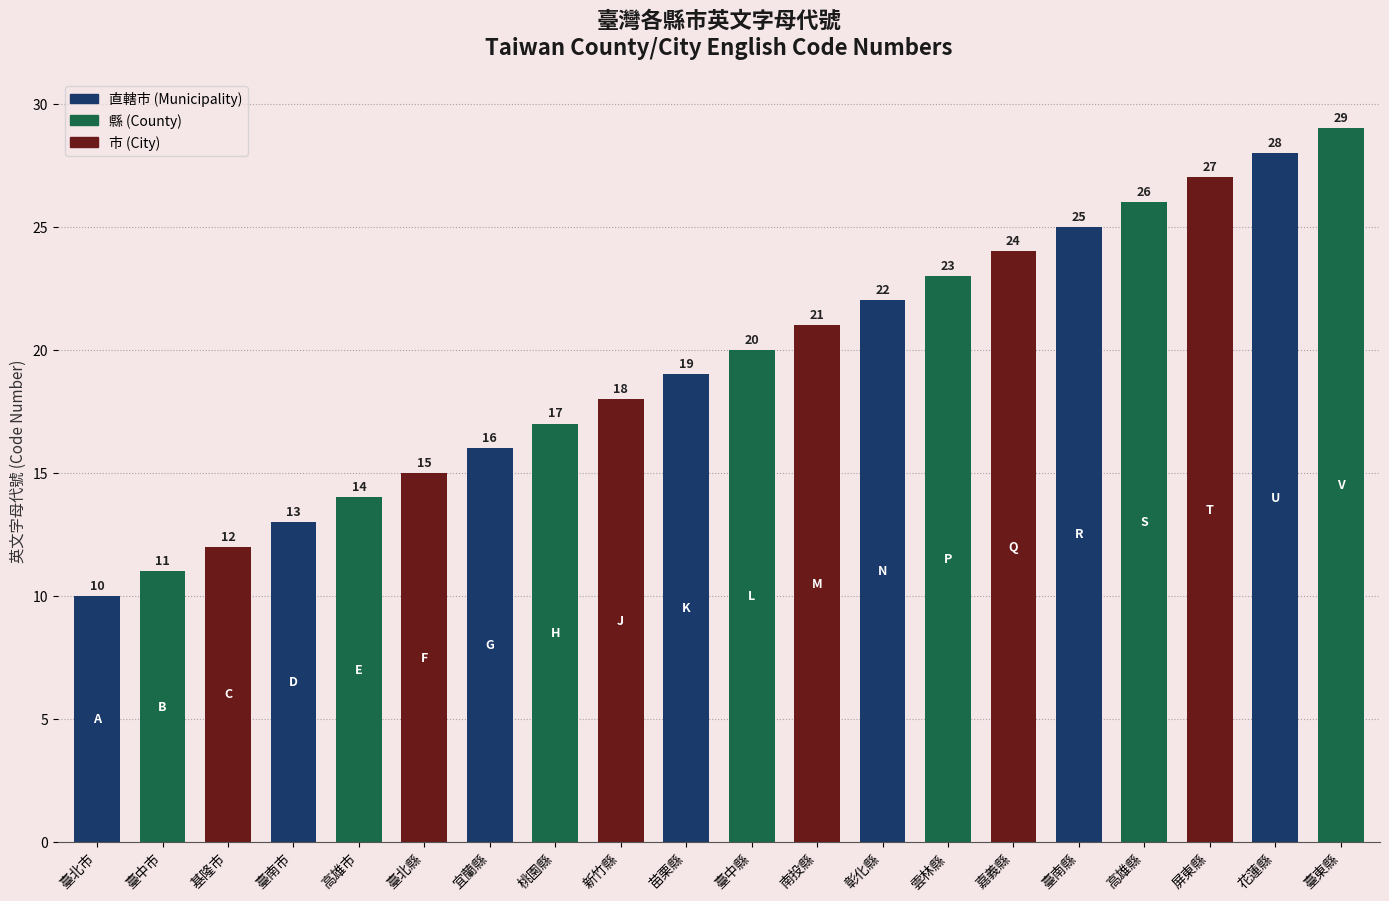

Approximately how many times larger is the value at 臺北縣 compared to 嘉義縣?

0.6